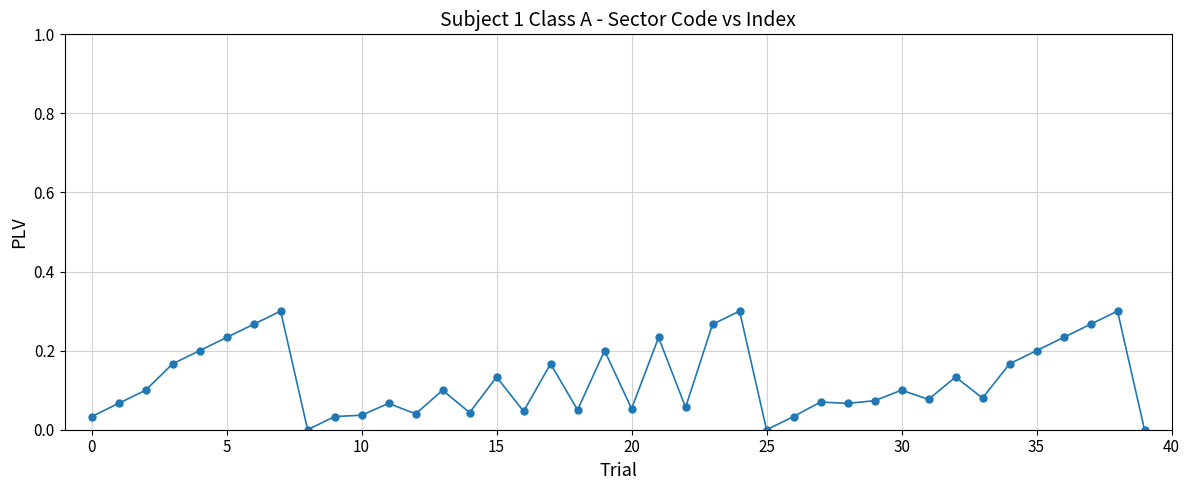

True or false: there are more than 2 points higher than both neighbors.

True